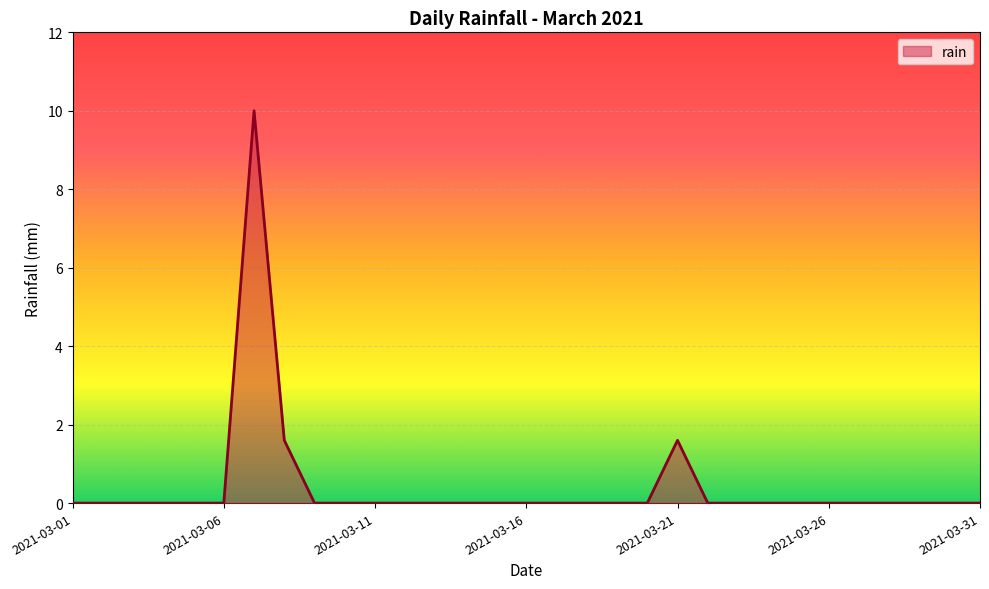

What is the maximum value shown in the chart?

10.0